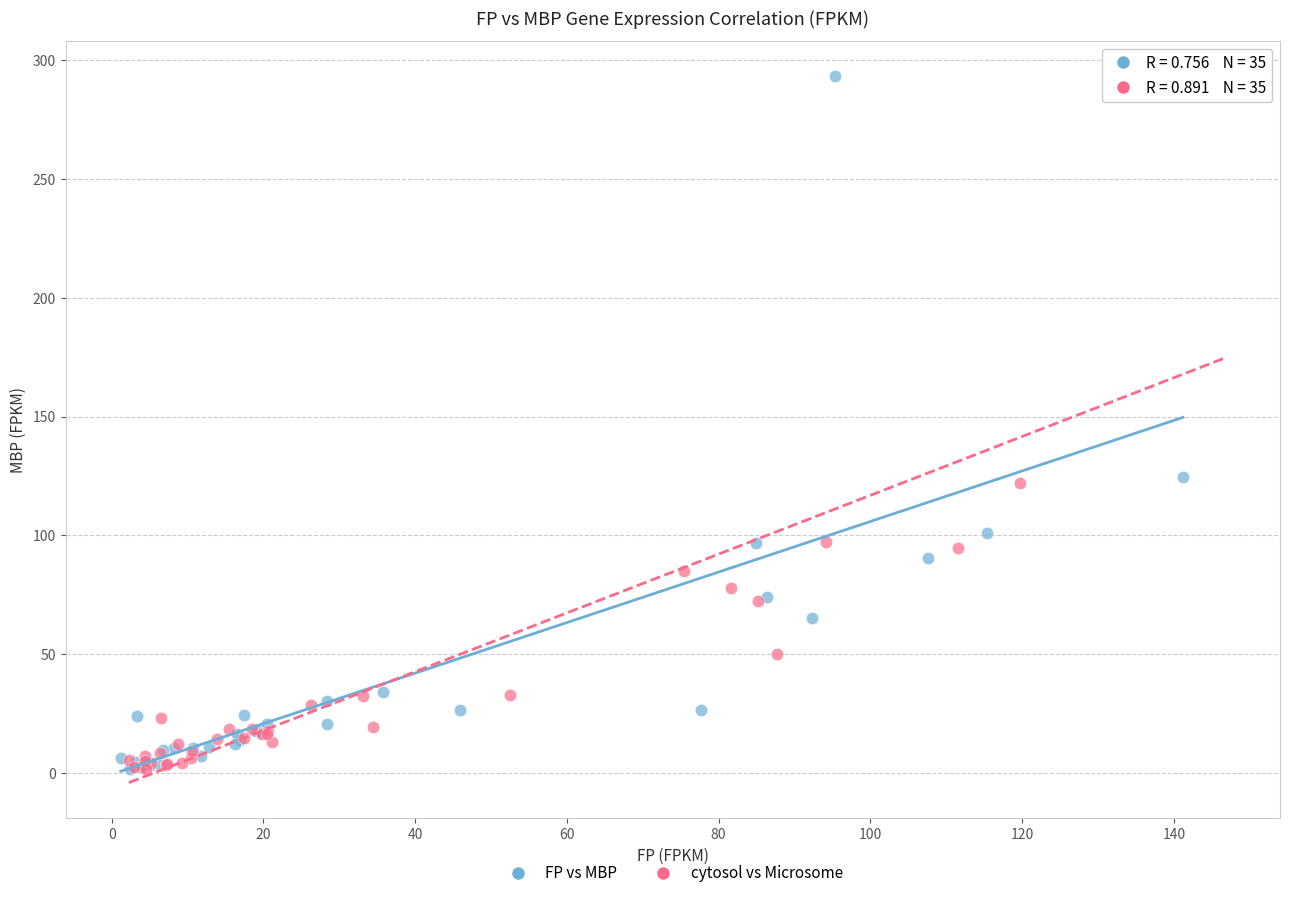

Which series has the widest spread of Y values?

FP vs MBP